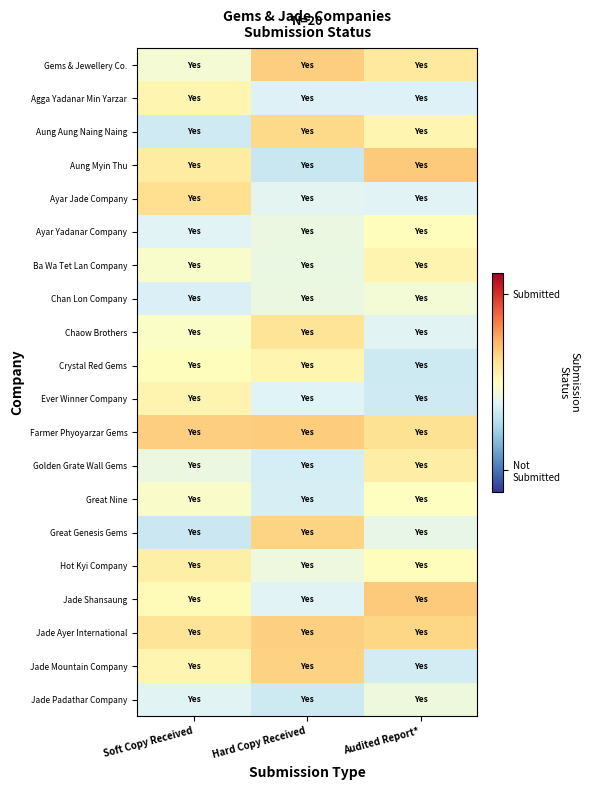

Between Soft Copy Received and Hard Copy Received, which is larger?

Hard Copy Received